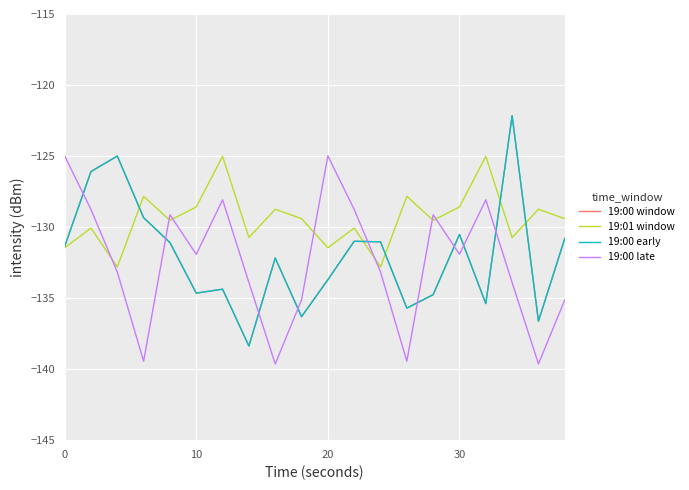

Does the chart display data point markers on the line(s)?

No